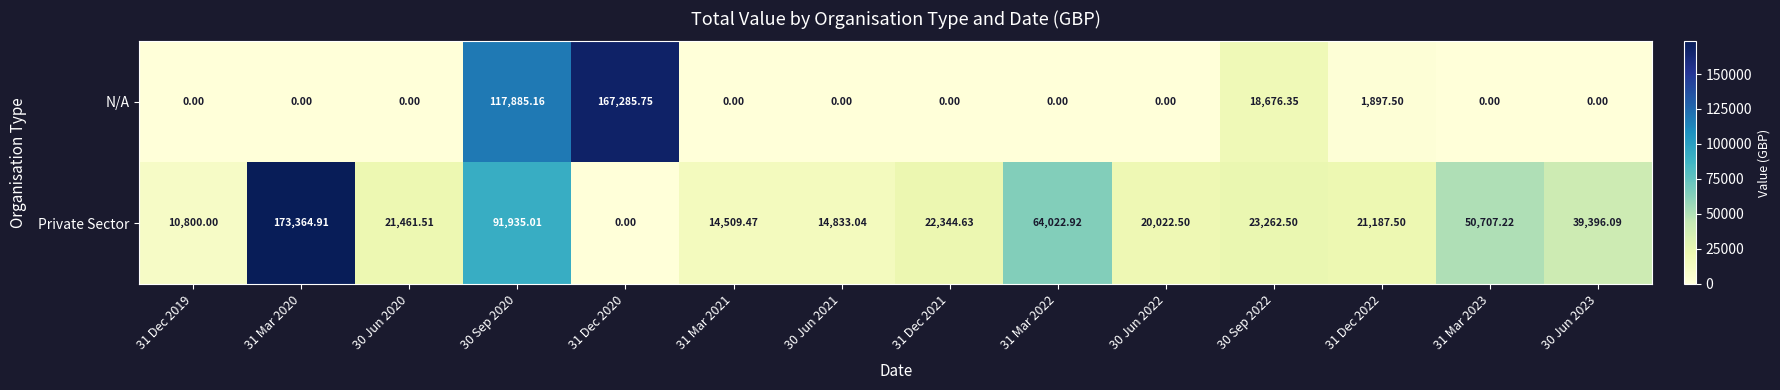

How many values in Private Sector are above zero?

13